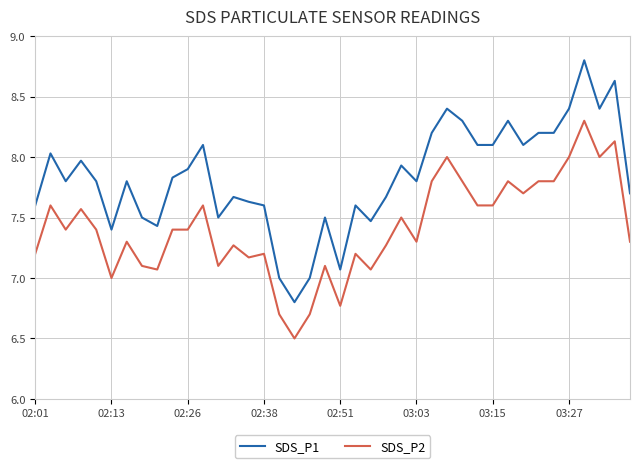

What is the difference between the maximum and minimum values in the SDS_P2 series?

1.8